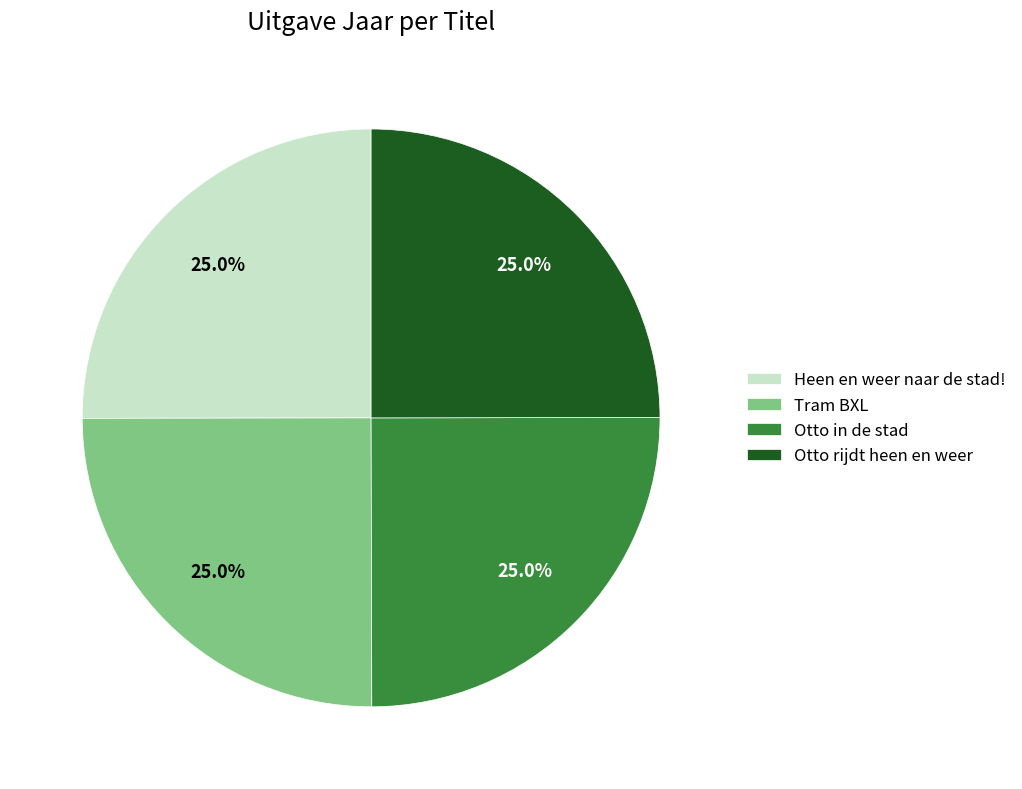

Does Heen en weer naar de stad! represent more than half of the total?

No